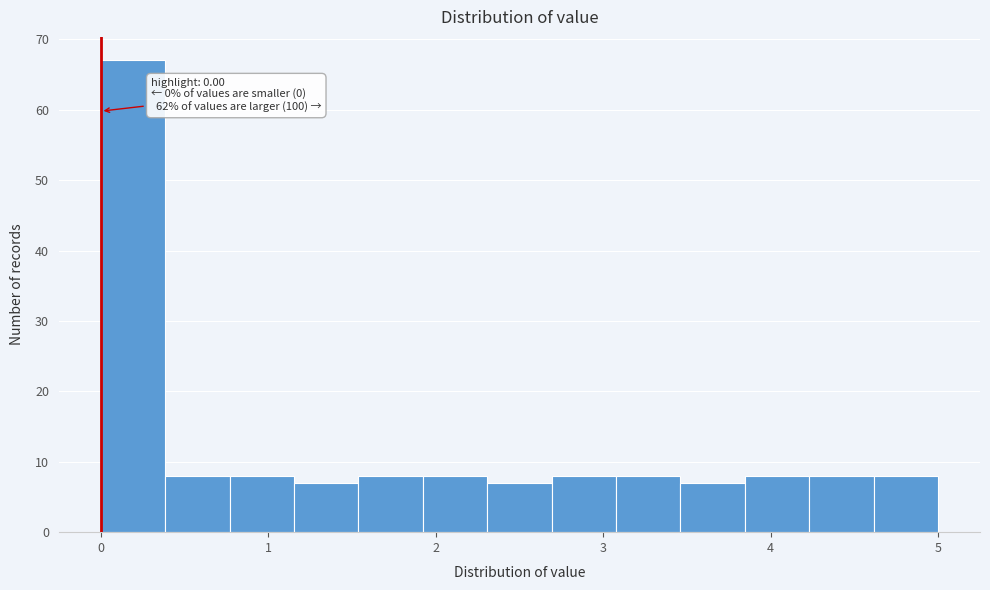

Read against the x-axis, roughly where is the centre of the tallest bar?

0.2